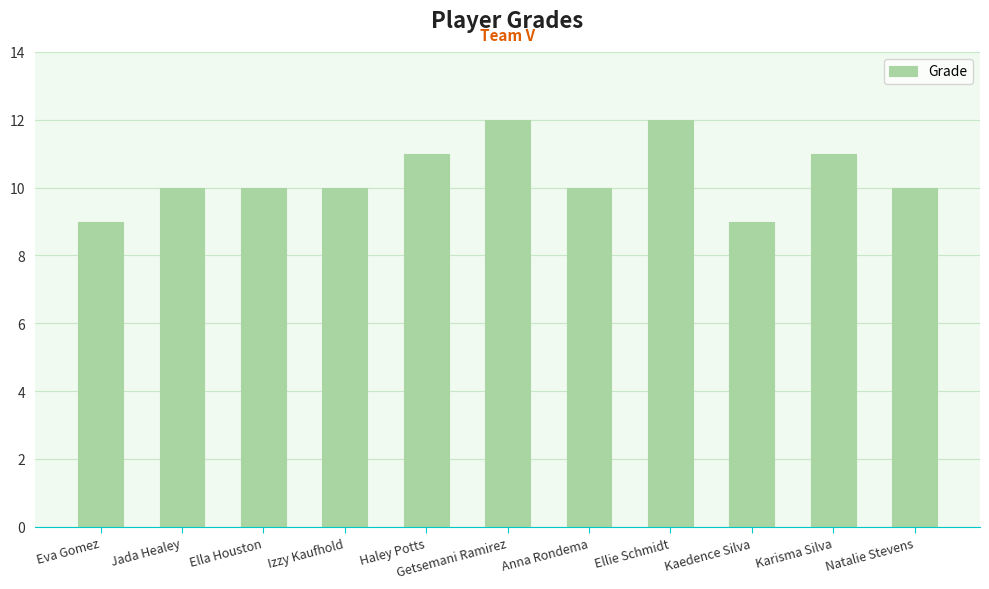

True or false: the data shows 7 at Karisma Silva.

False